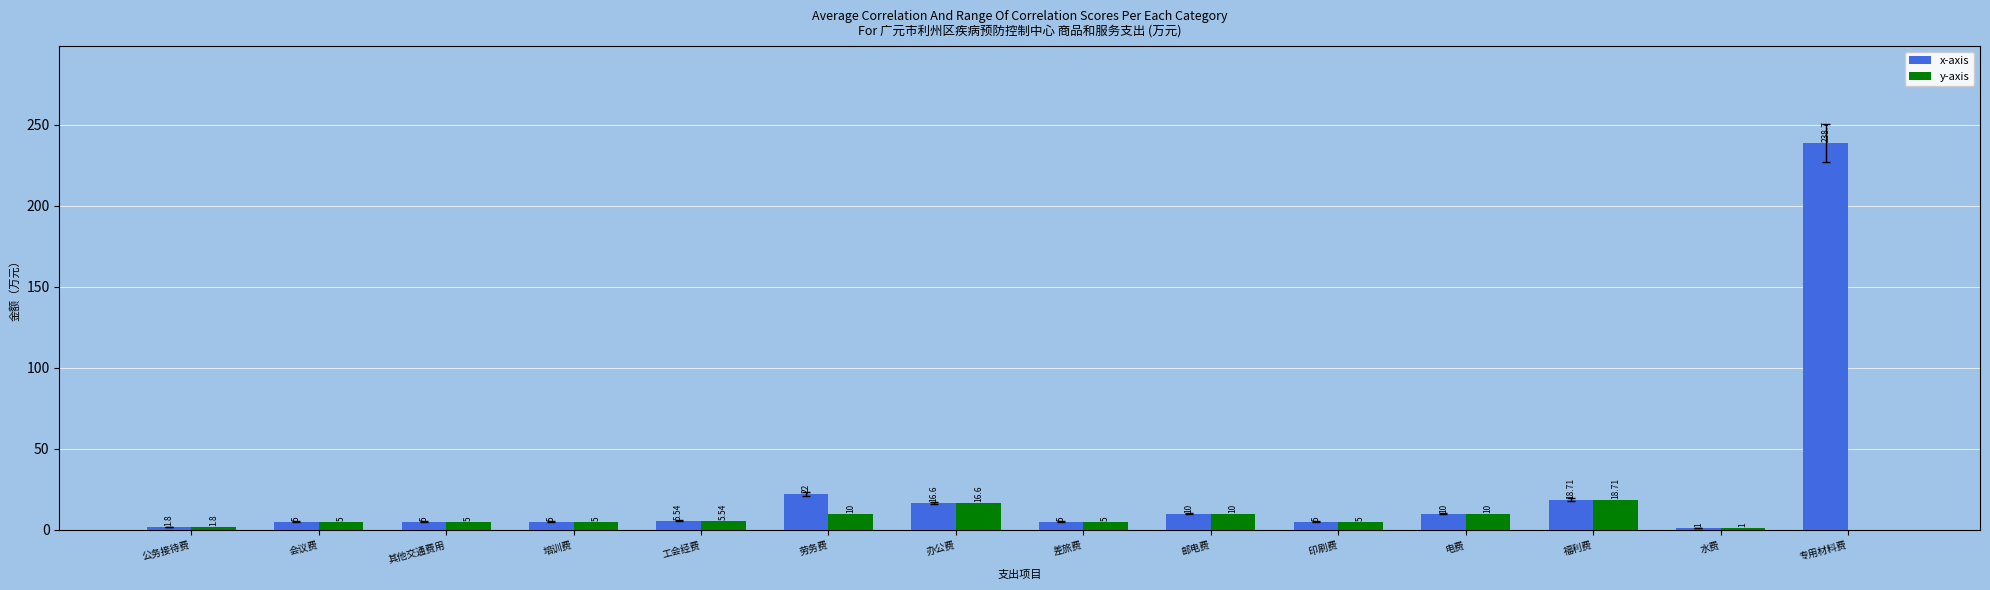

What is the approximate value of y-axis at 邮电费?

10.0